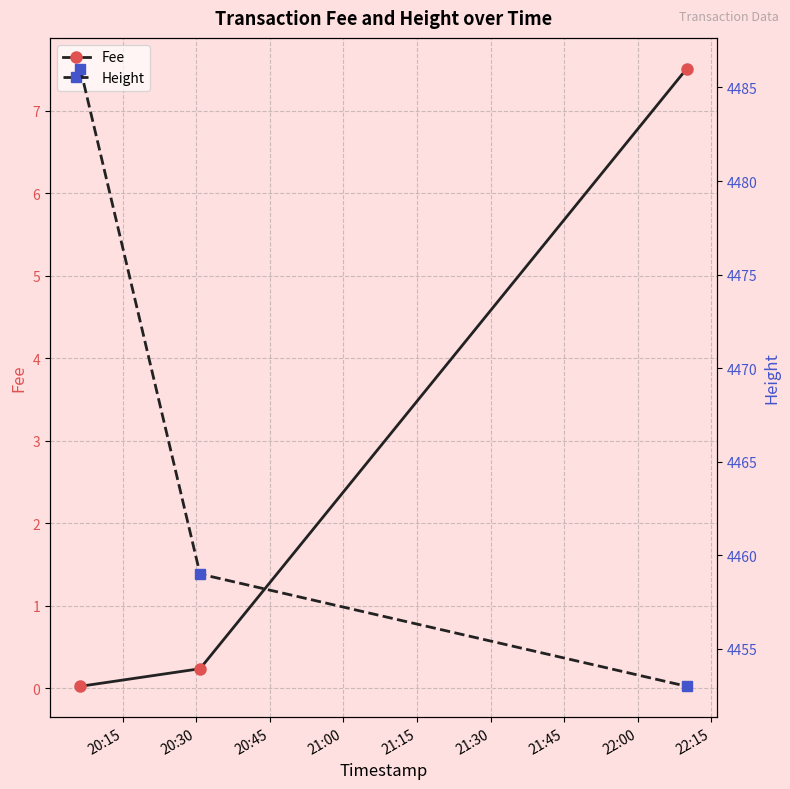

What is the highest value of the Fee series?

7.5